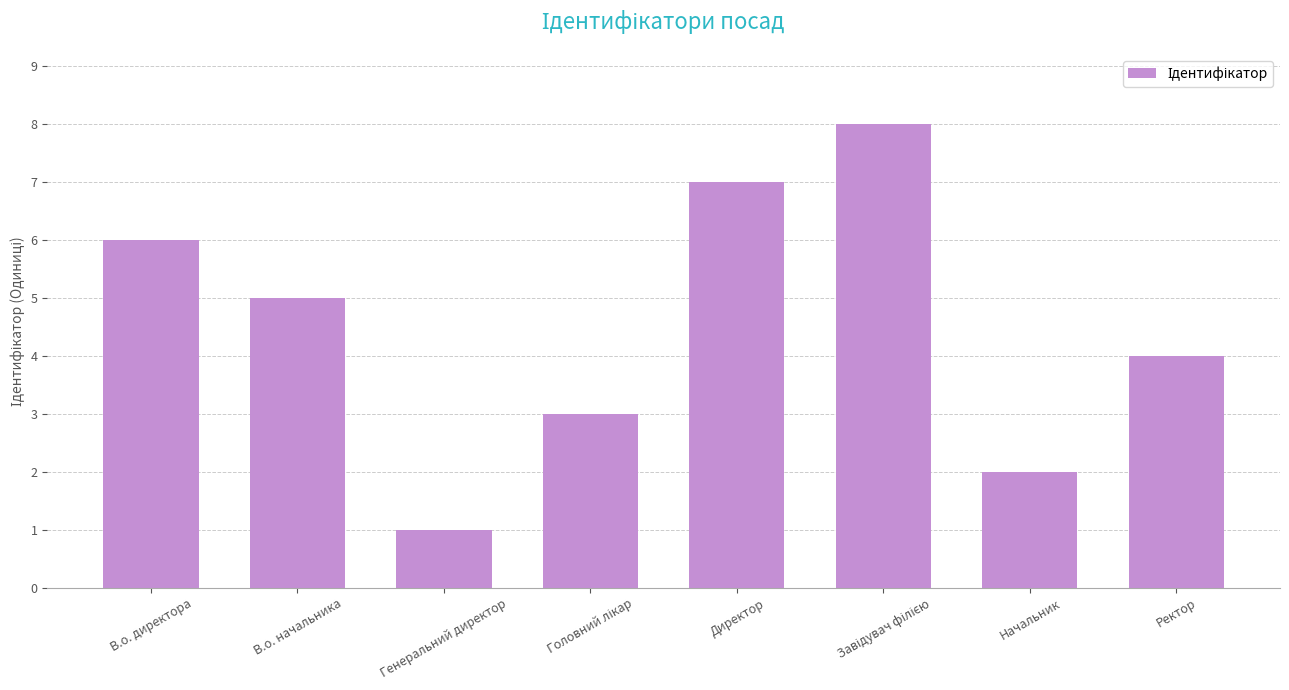

Which label corresponds to the smallest value in the chart?

Генеральний директор